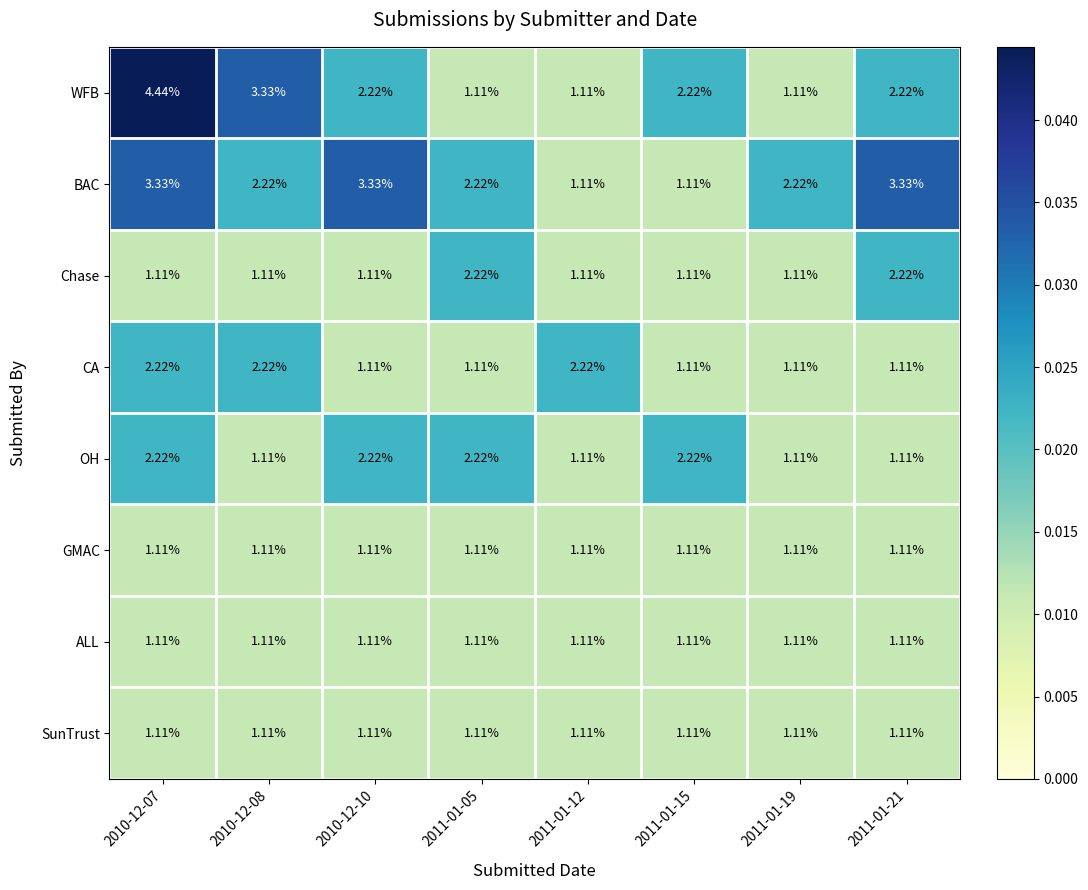

Is the value of GMAC at 2011-01-15 greater than the value of BAC at 2011-01-05?

No